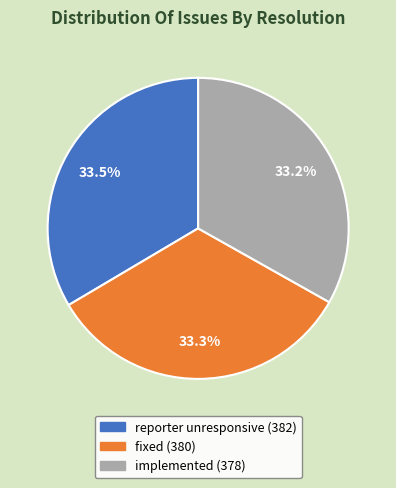

What is the ratio of the value at implemented to the value at fixed?

1.0